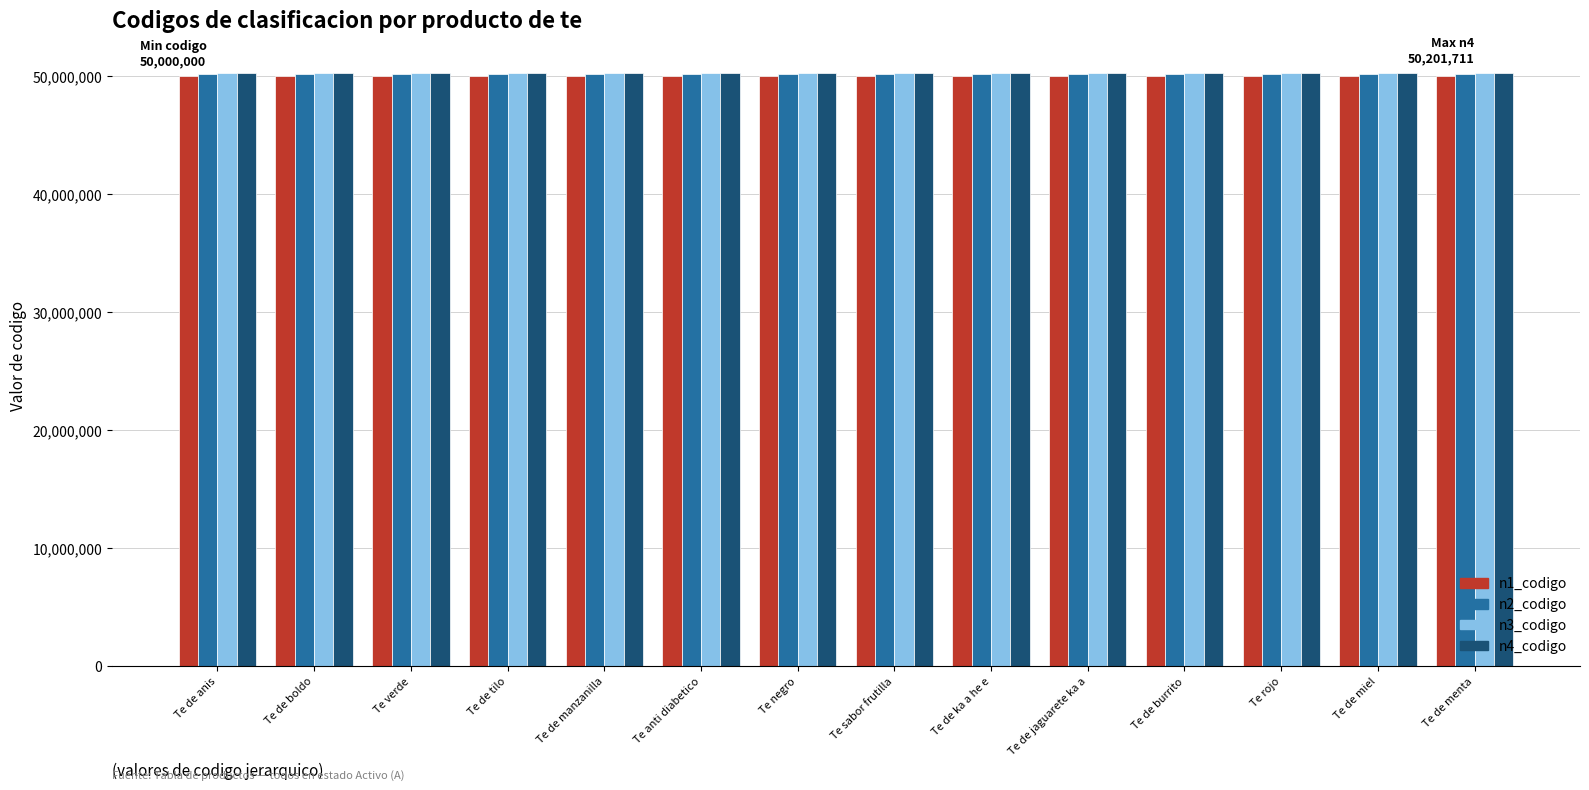

What is the value of the n4_codigo bar at the 5th from the left?

50201711